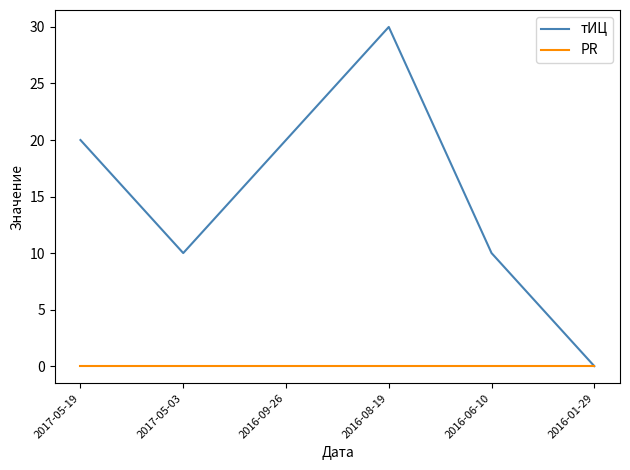

Between 2016-09-26 and 2016-01-29, which series saw the biggest shift?

тИЦ